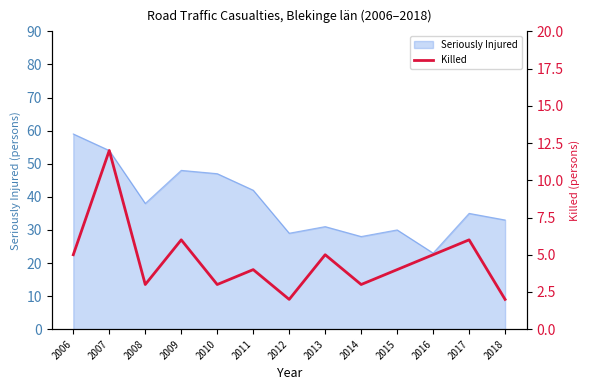

The chart shows a value of 3 at 2011. True or false?

False